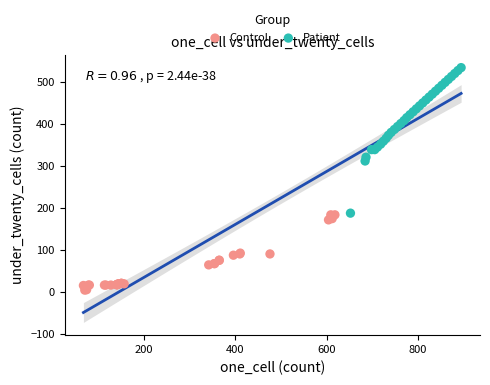

Which series has the largest Y range (max minus min)?

Patient